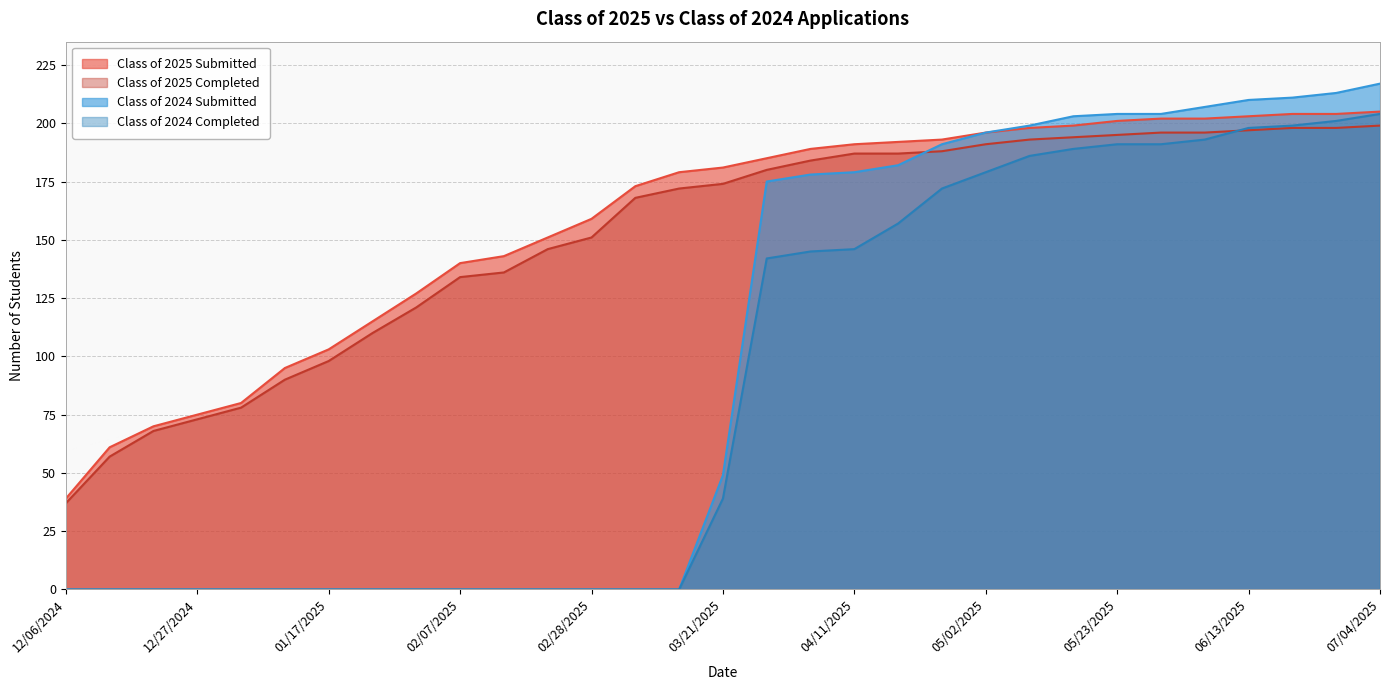

Which series has the widest spread of values?

Class of 2024 Submitted